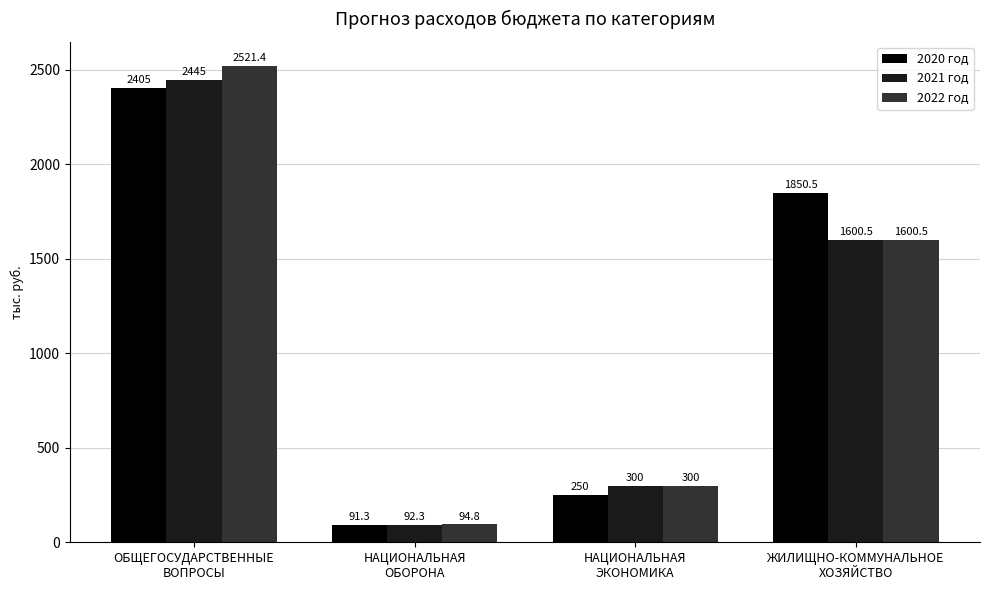

Where does the 2020 год series first go above 1850?

ОБЩЕГОСУДАРСТВЕННЫЕ
ВОПРОСЫ